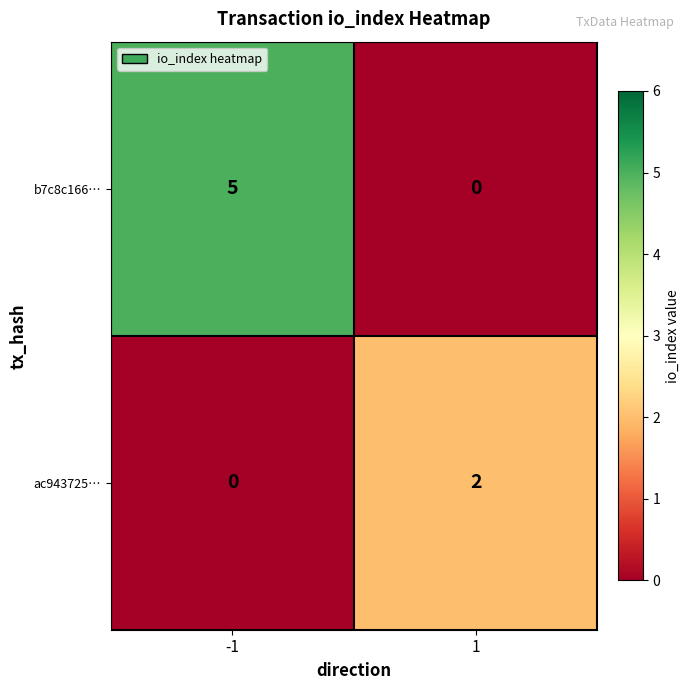

What is the greatest value displayed?

5